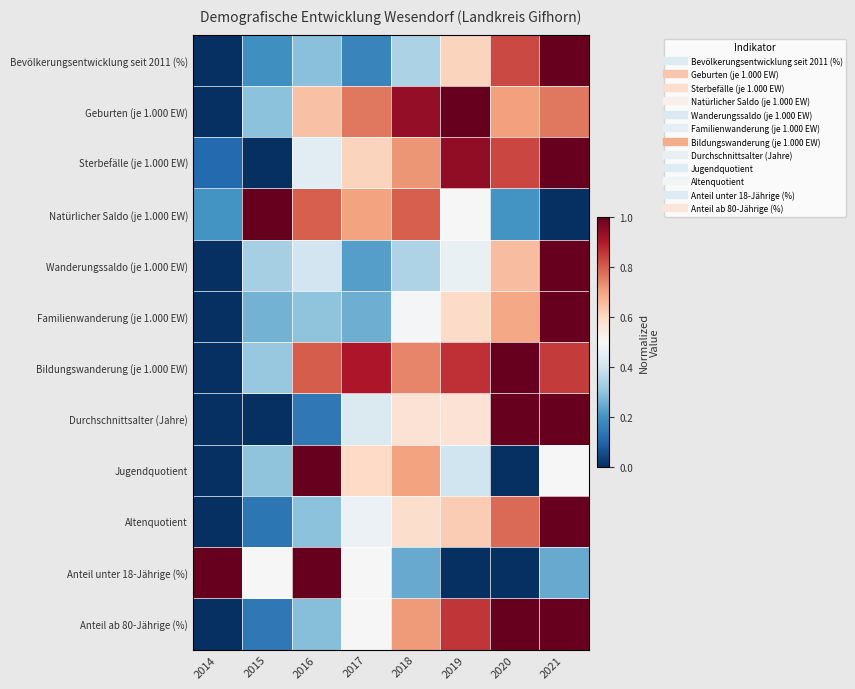

What is the greatest value displayed?

1.0